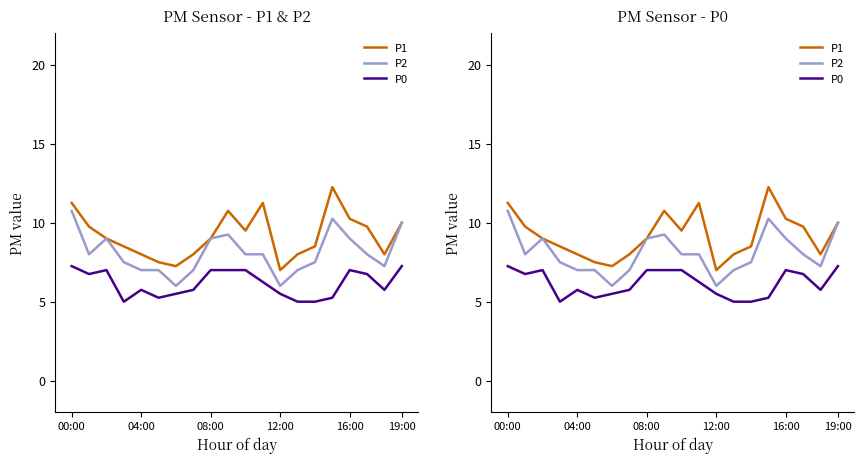

What is the average value of the P1 series?

9.2